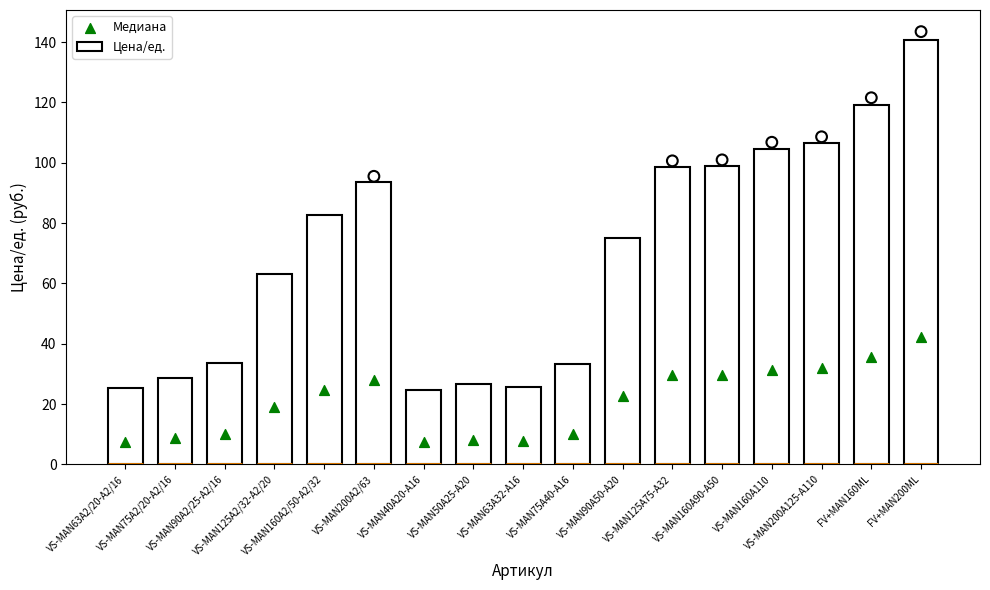

Which series has the widest spread of Y values?

Цена/ед.